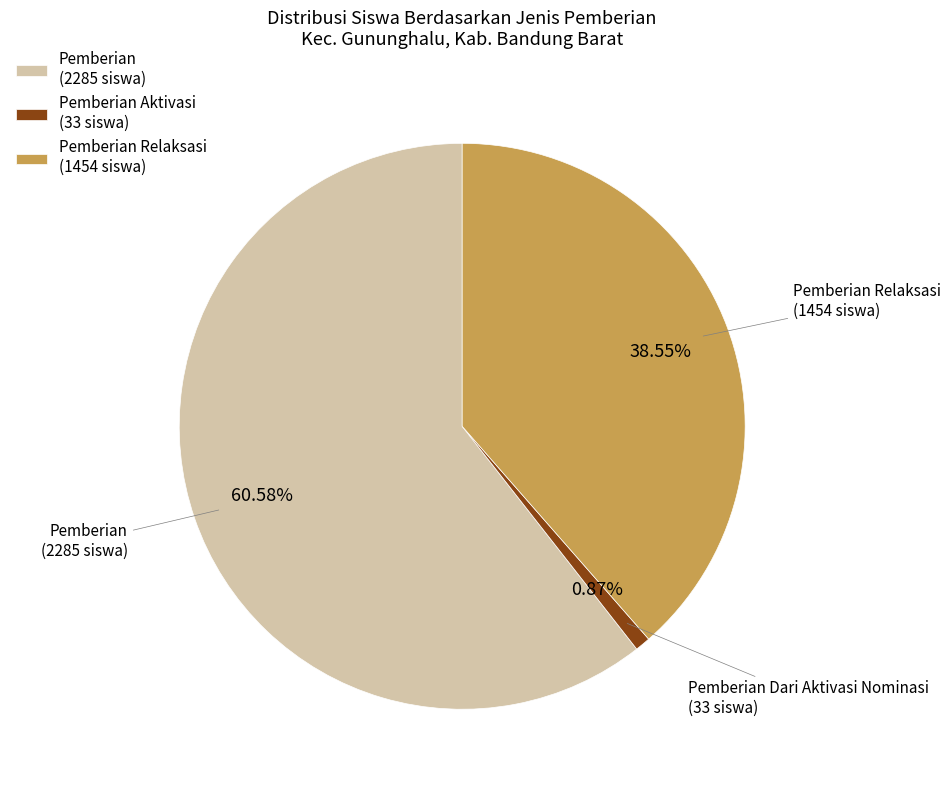

Between Pemberian Aktivasi (33 siswa) and Pemberian Relaksasi (1454 siswa), which is larger?

Pemberian Relaksasi (1454 siswa)